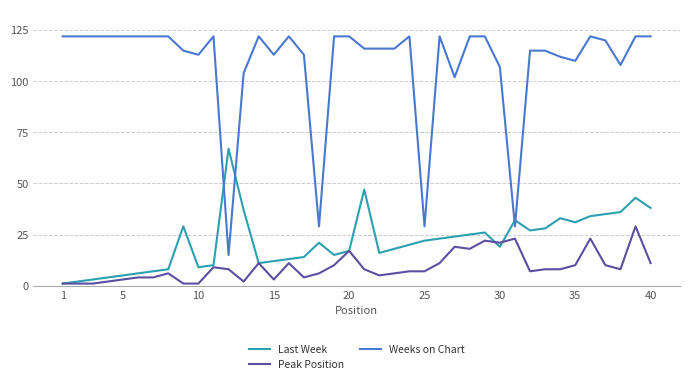

Which series has the largest total across all categories?

Weeks on Chart